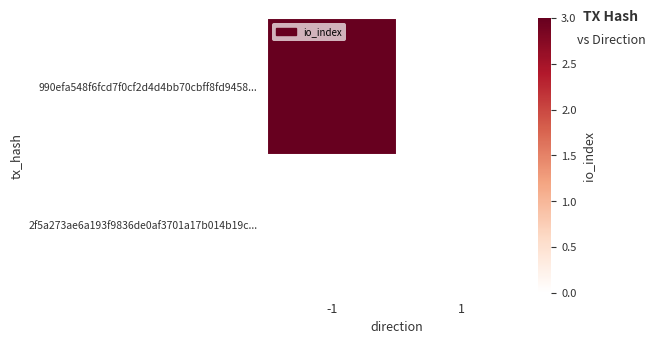

At which category is the sum across all series the highest?

-1